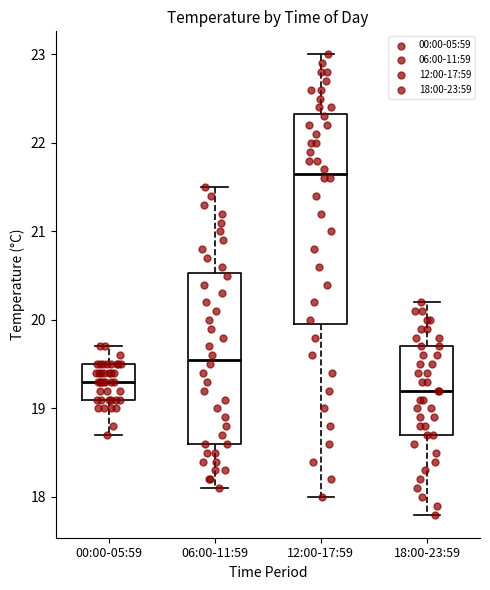

Which box has the lowest median line?

18:00-23:59